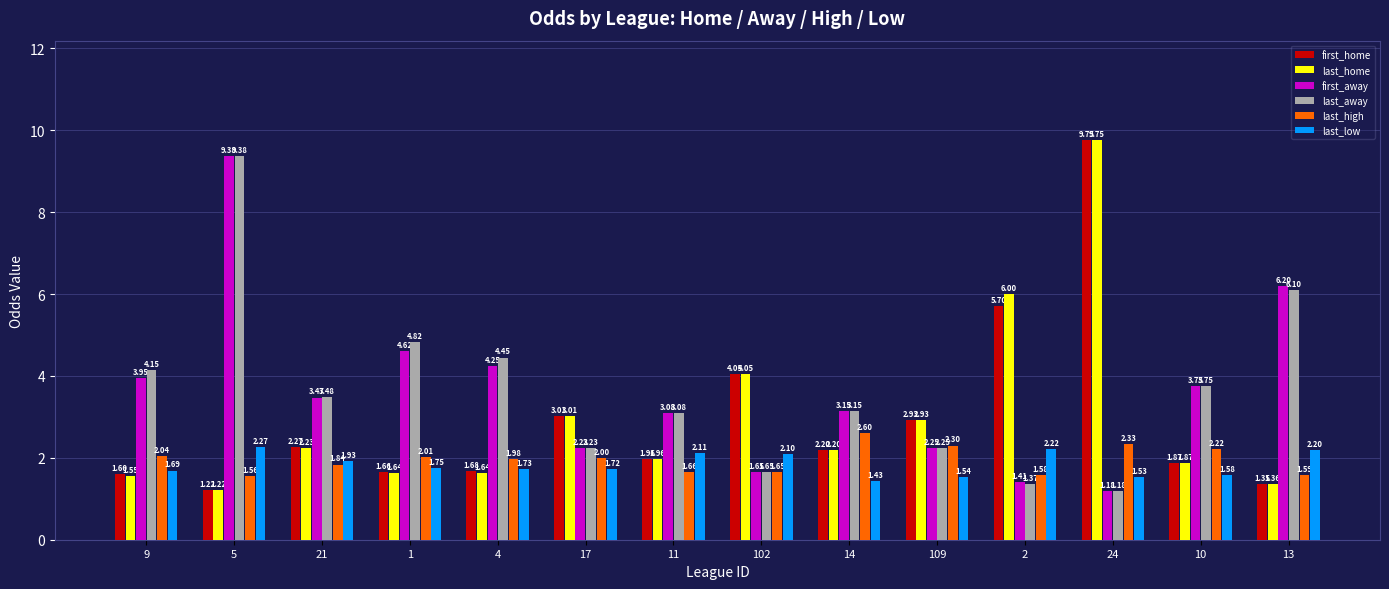

What is the difference between the highest and lowest values at 9?

2.6